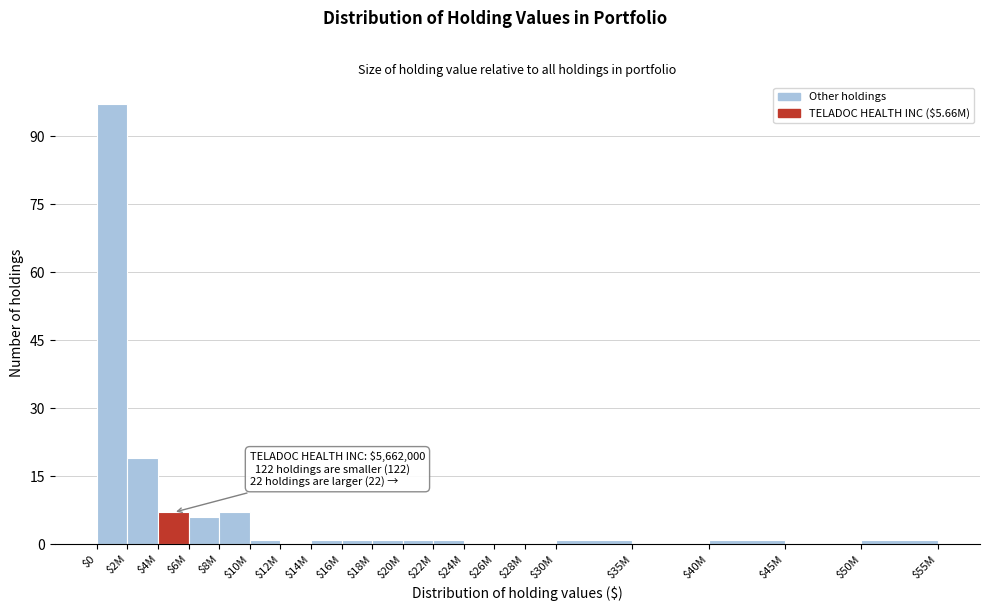

At which label is the value closest to 48?

$2M